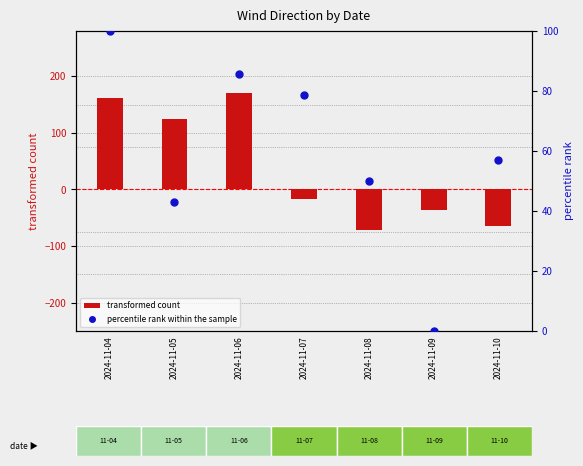

At how many categories does at least one series exceed -61?

7